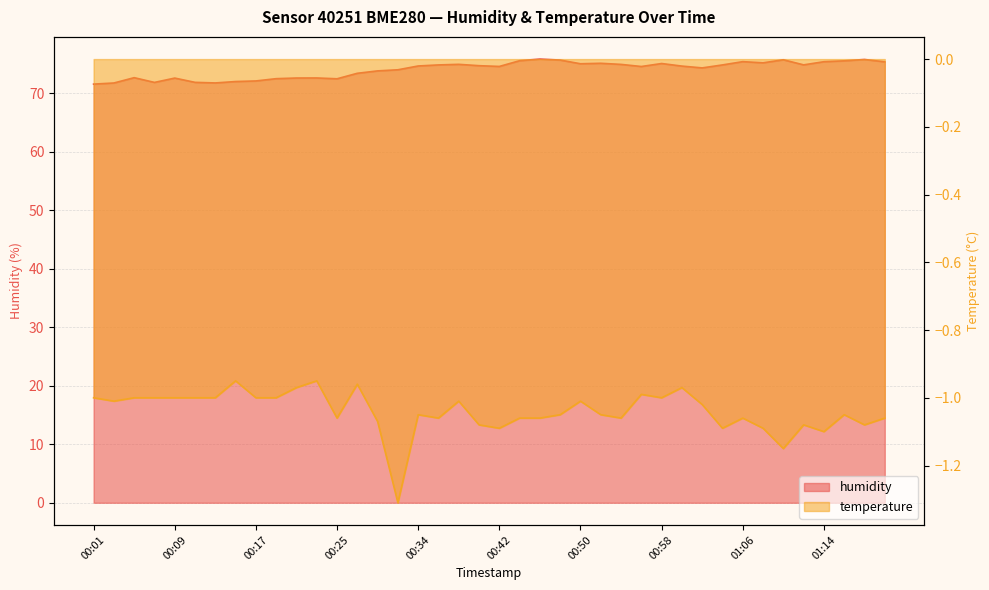

Which series changed the most between 00:15 and 01:12?

humidity